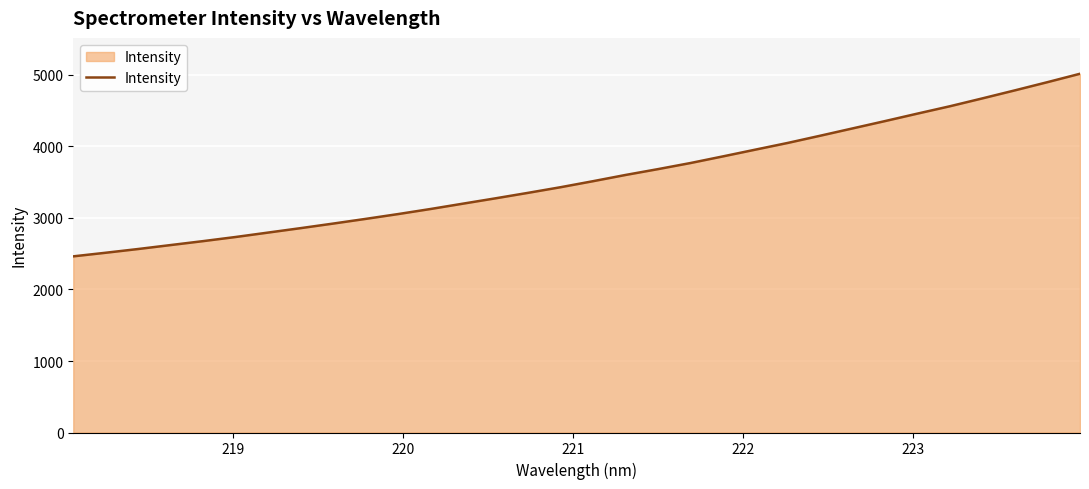

What is the smallest value displayed?

2463.6